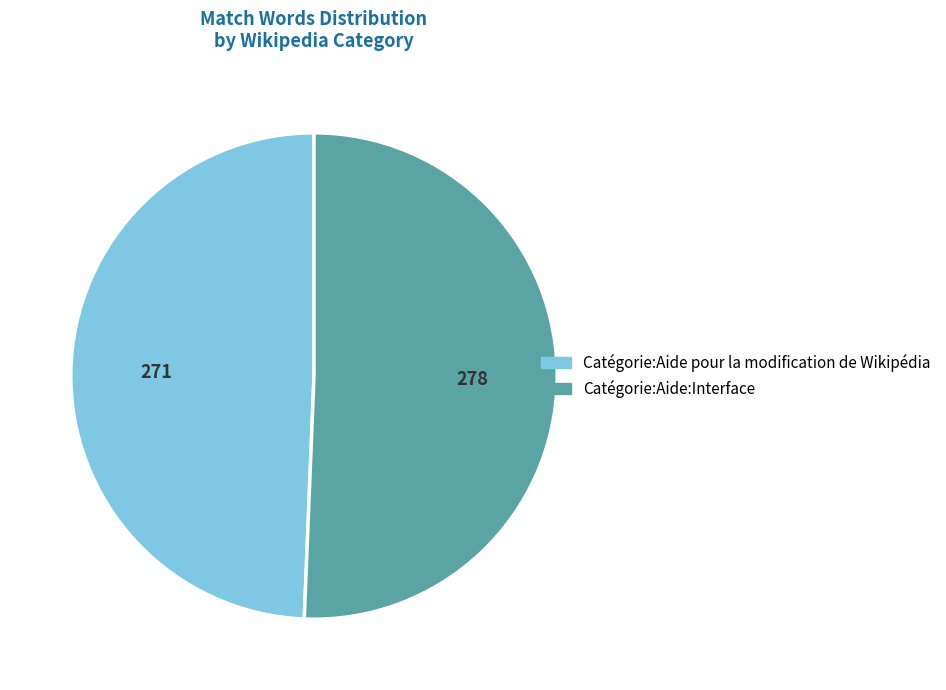

Between Catégorie:Aide:Interface and Catégorie:Aide pour la modification de Wikipédia, which is larger?

Catégorie:Aide:Interface